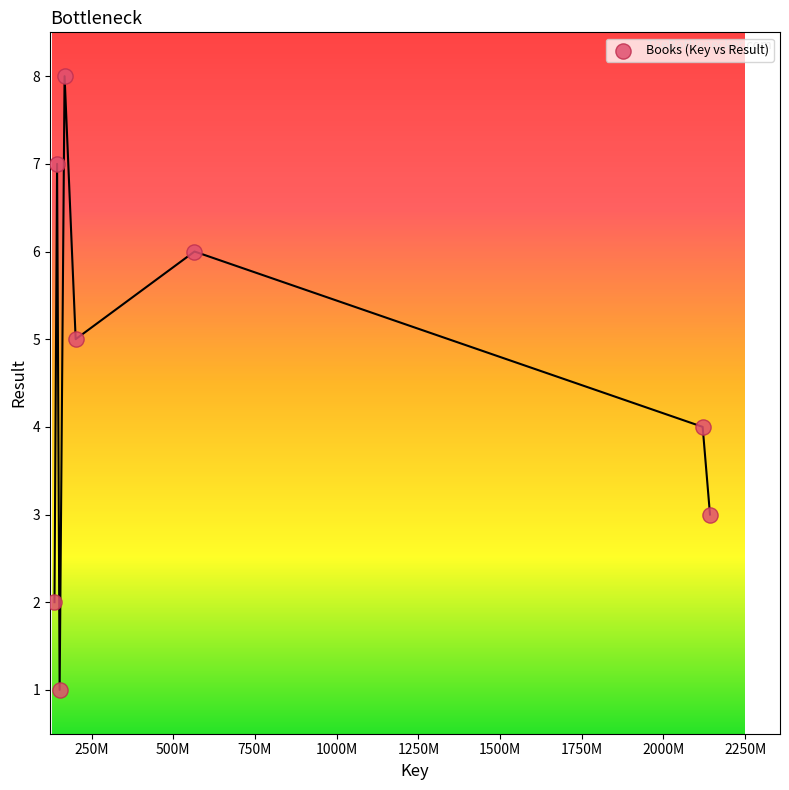

What is the range of Y values (max minus min)?

7